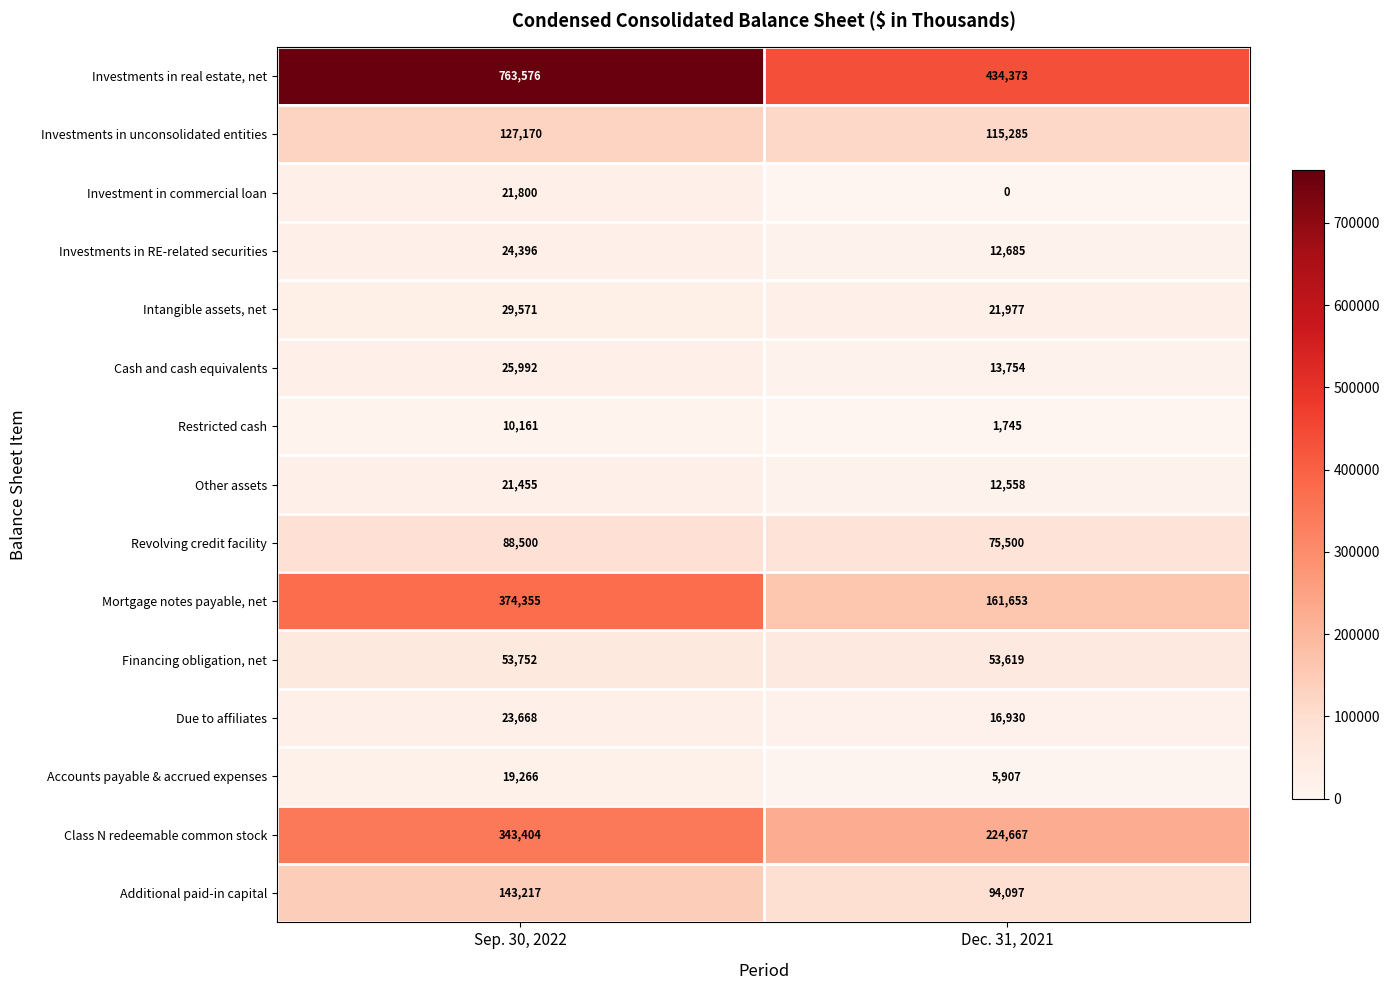

Which series has the largest total across all categories?

Investments in real estate, net